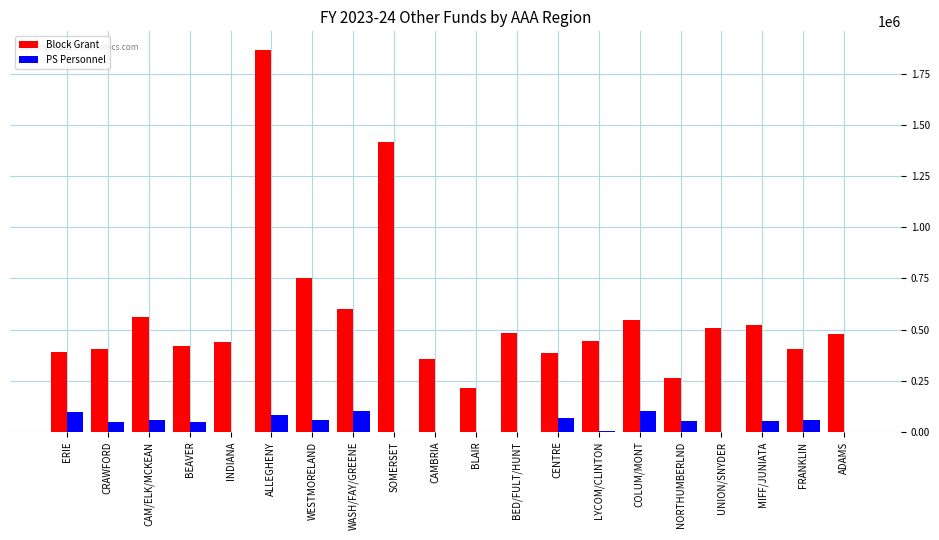

What is the maximum value for PS Personnel?

100000